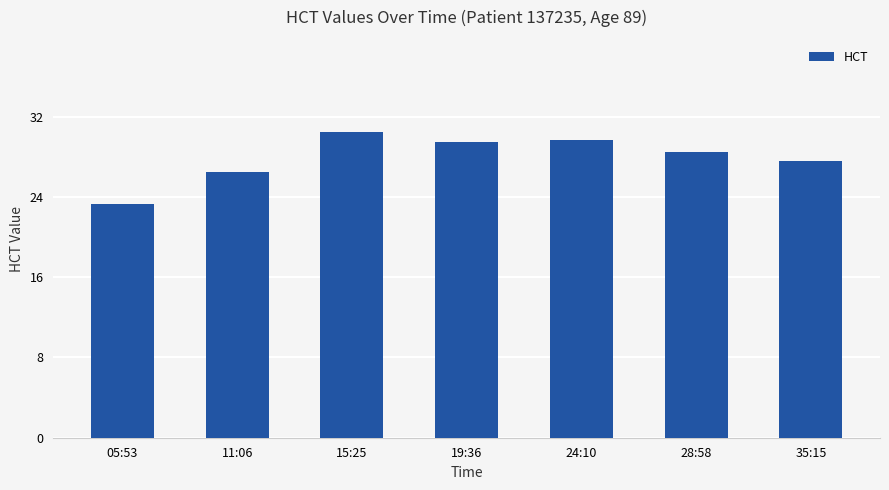

What is the average value?

27.9